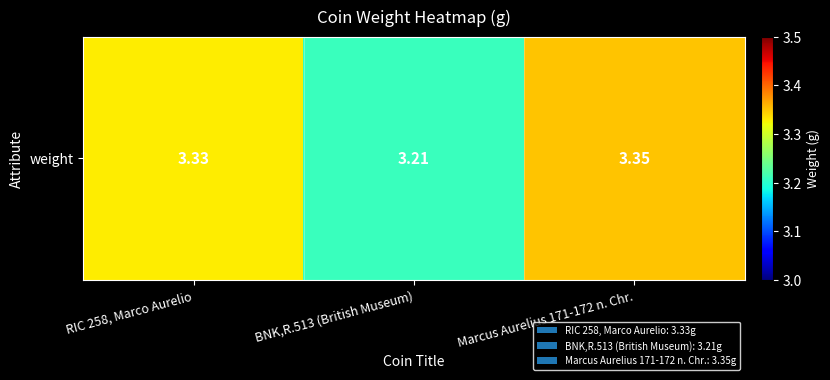

True or false: the data shows 3.4 at Marcus Aurelius 171-172 n. Chr..

True